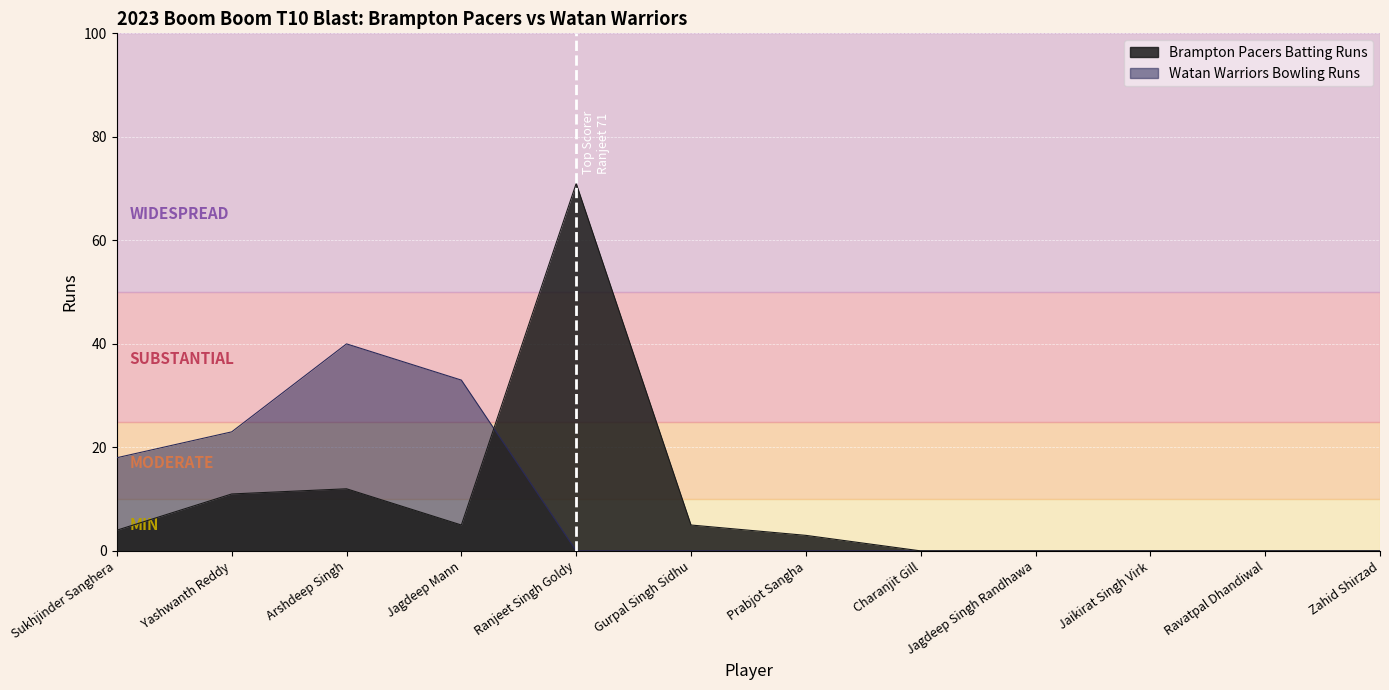

True or false: Watan Warriors Bowling Runs has a value of 18 at Sukhjinder Sanghera.

True